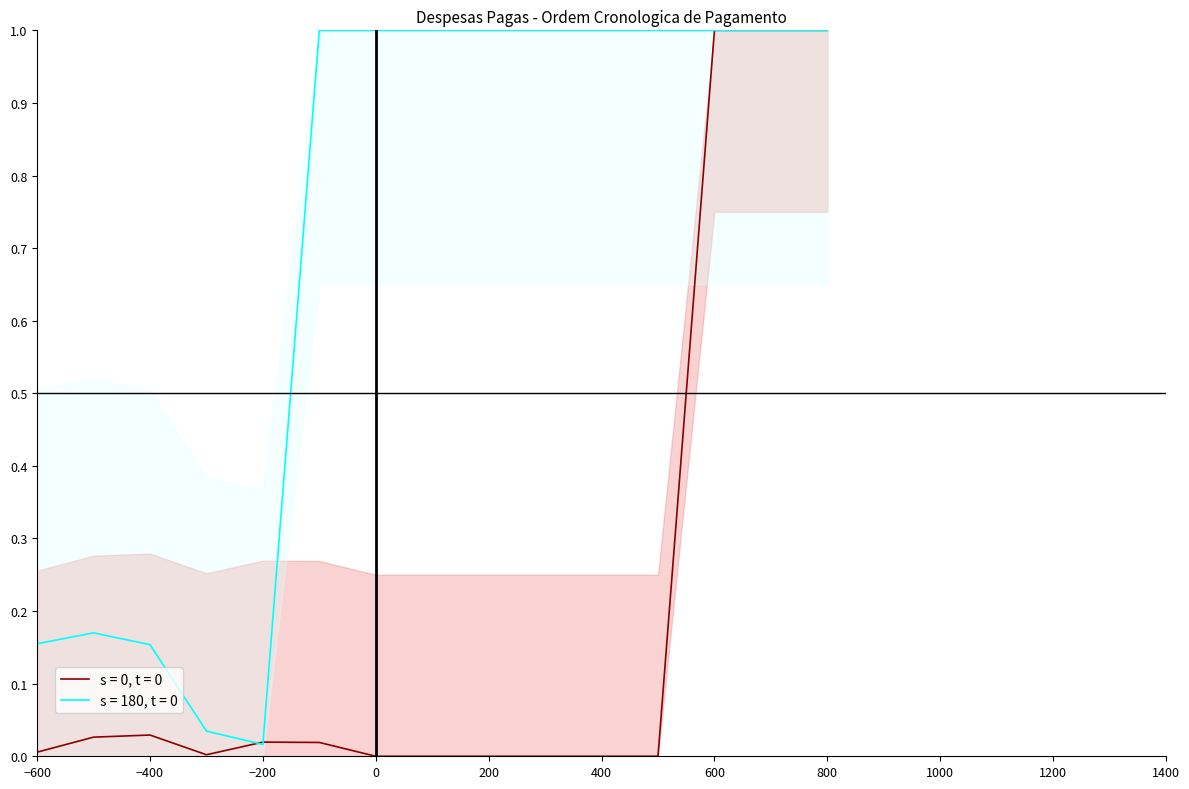

Does the chart have visible grid lines?

No